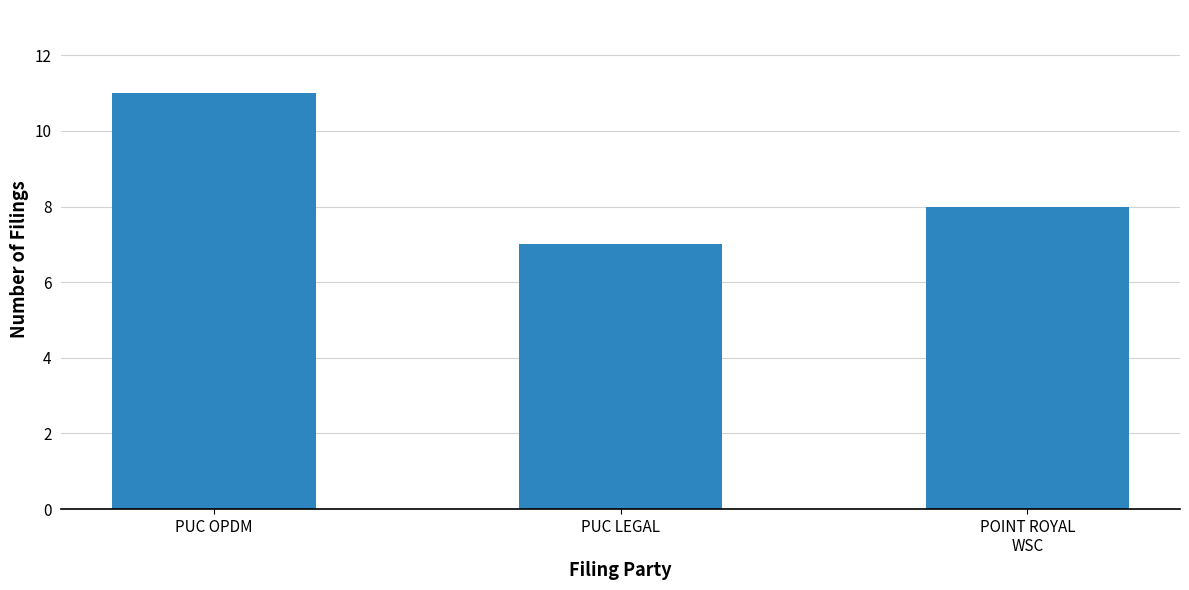

Is it true that the value at PUC LEGAL is 7?

True